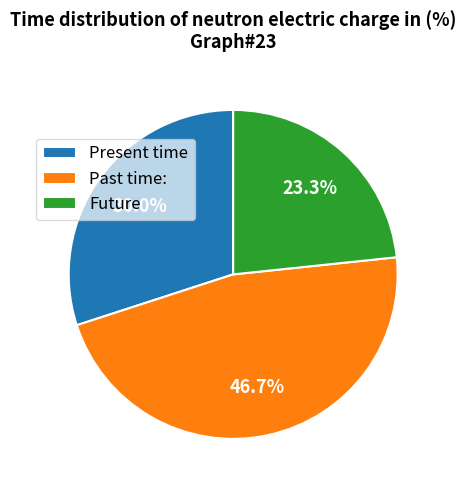

Which has a higher value, Present time or Past time:?

Past time: